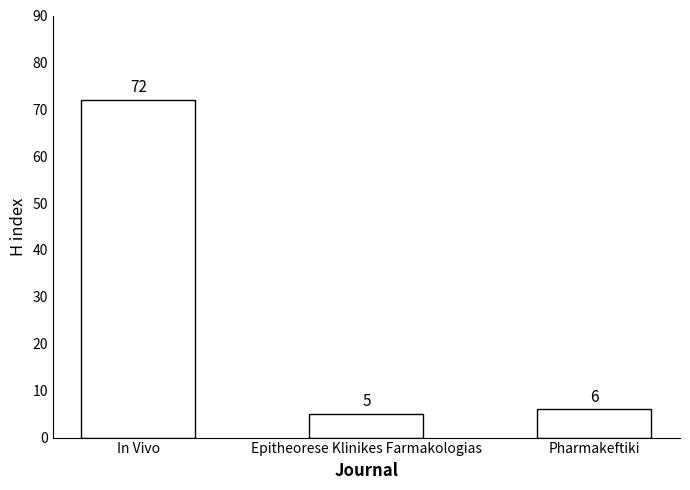

Which category has the highest value across all series?

In Vivo